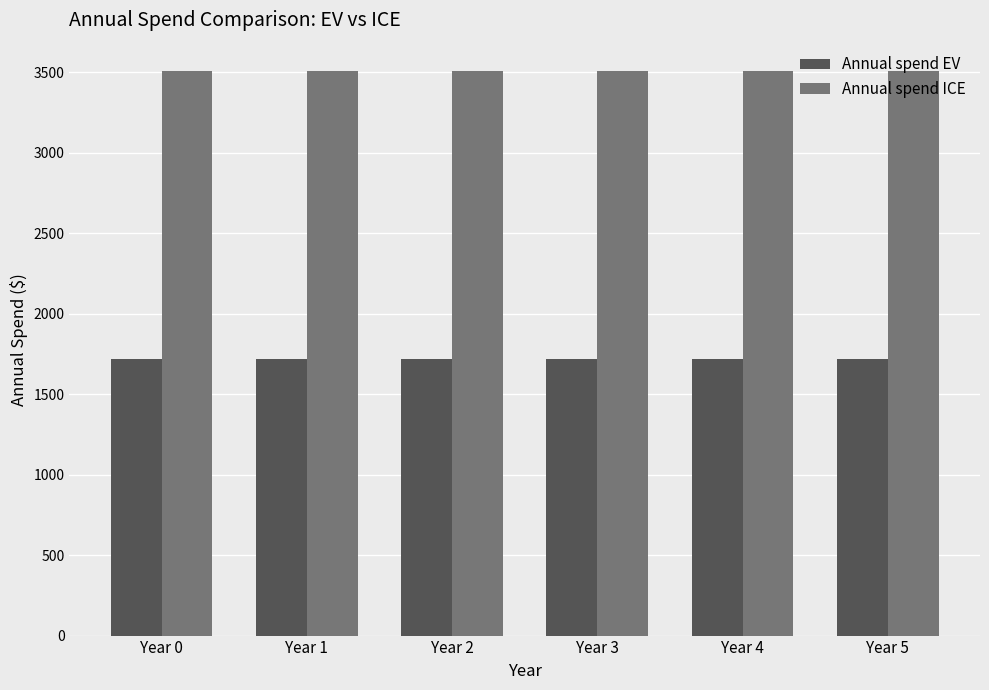

Reading left to right, what are all the values shown in this chart?

Annual spend EV: 1719.2	1719.2	1719.2	1719.2	1719.2	1719.2
Annual spend ICE: 3507.4	3507.4	3507.4	3507.4	3507.4	3507.4